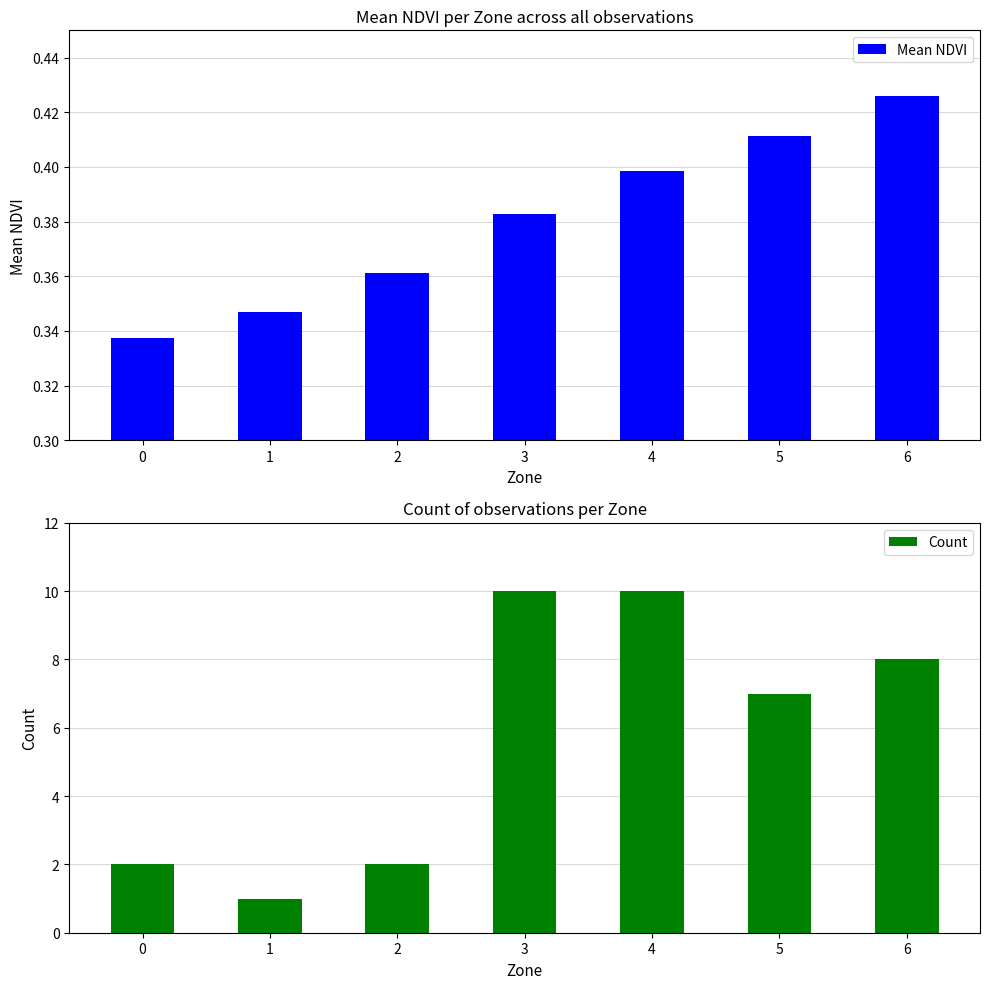

What is the greatest value displayed?

10.0